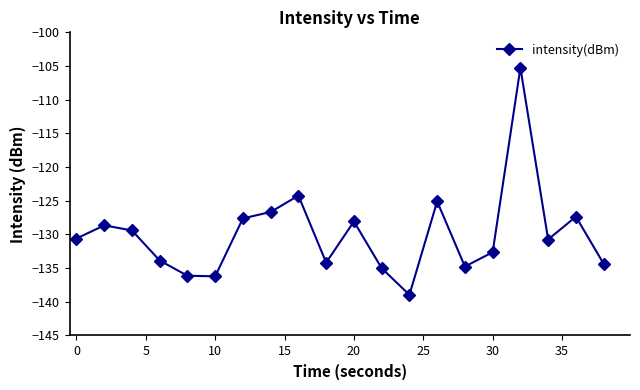

True or false: the data has more than 1 interior local peaks.

True